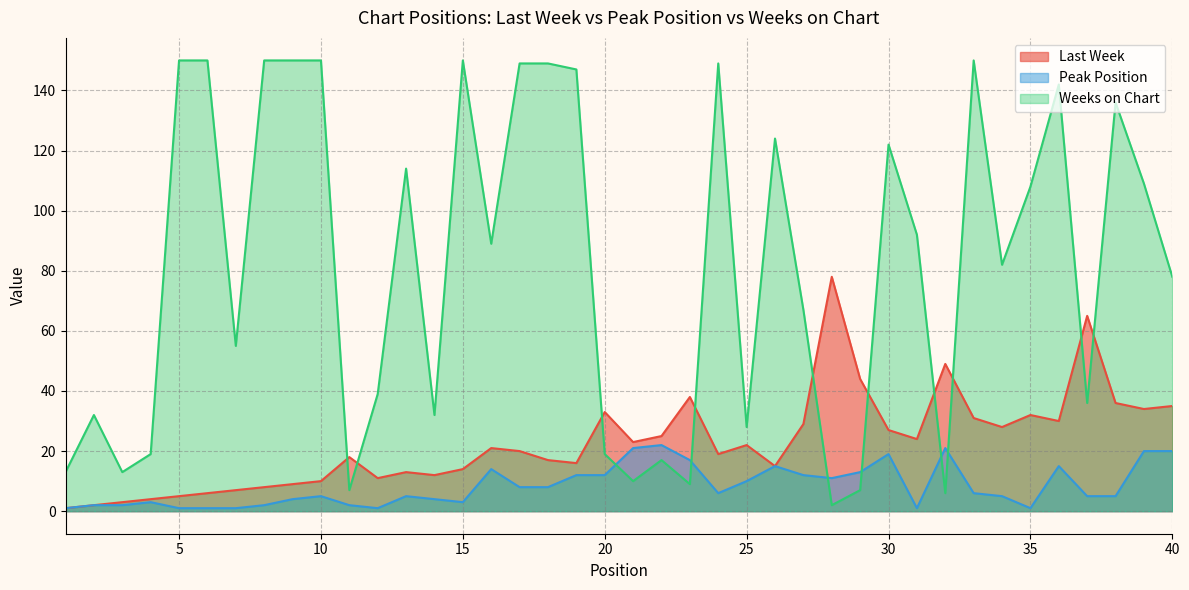

List the series in order of their peak value, lowest first.

Peak Position, Last Week, Weeks on Chart